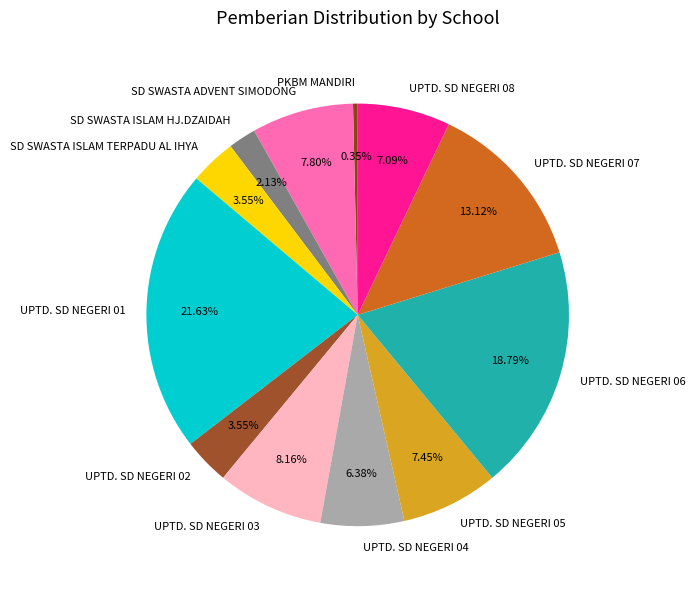

Which has a higher value, UPTD. SD NEGERI 08 or UPTD. SD NEGERI 07?

UPTD. SD NEGERI 07